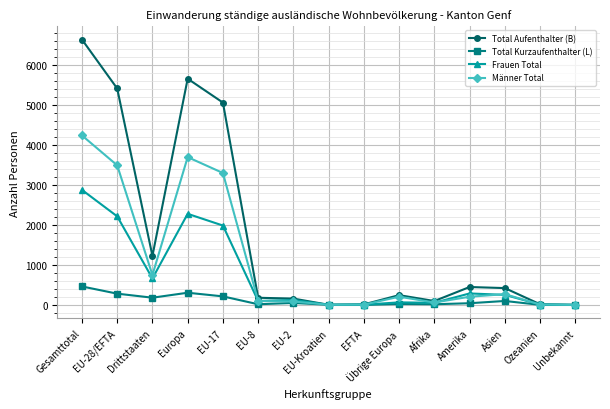

True or false: Total Kurzaufenthalter (L) has a value of 23 at Übrige Europa.

True